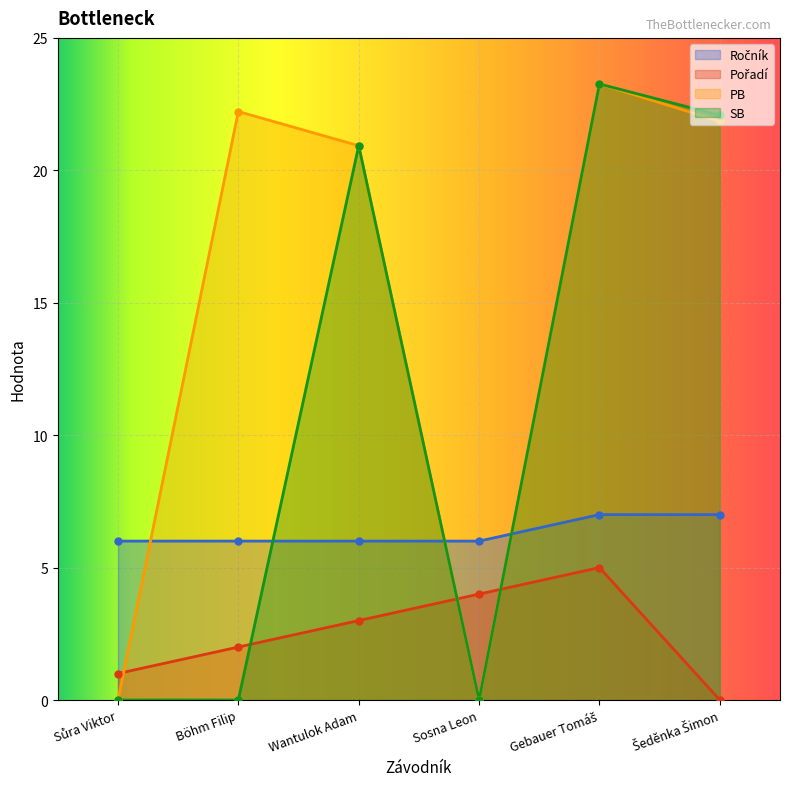

Which category has the highest value across all series?

Gebauer Tomáš